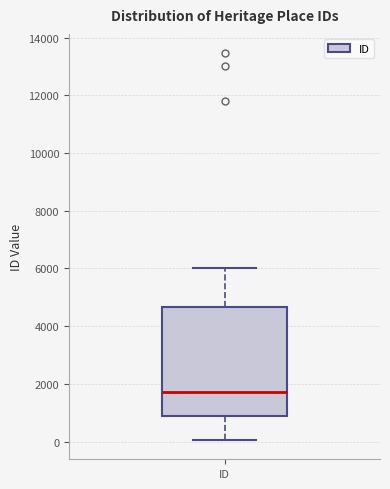

Where is the lower edge of the box for ID on the y-axis? The values are not printed on the chart, so give them approximately, as read against the axis.

800